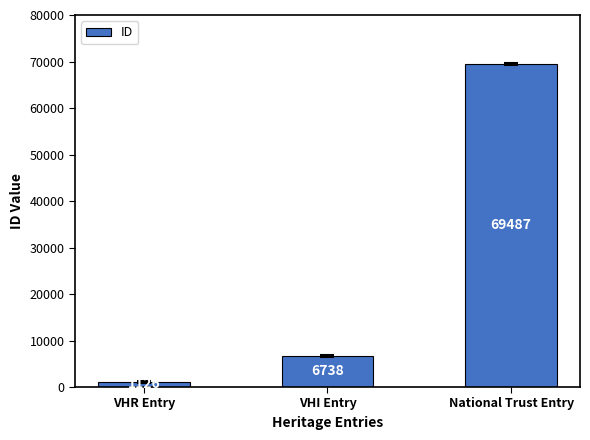

Reading right to left, transcribe all the data shown in this chart.

National Trust Entry=69487	VHI Entry=6738	VHR Entry=1126